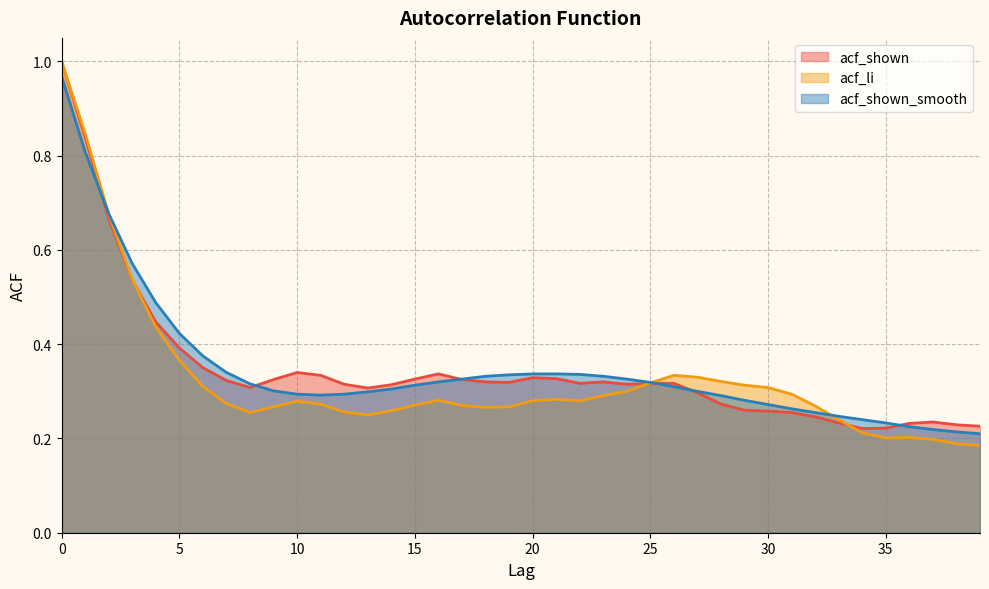

Where do acf_shown_smooth and acf_shown first cross each other?

1 and 2